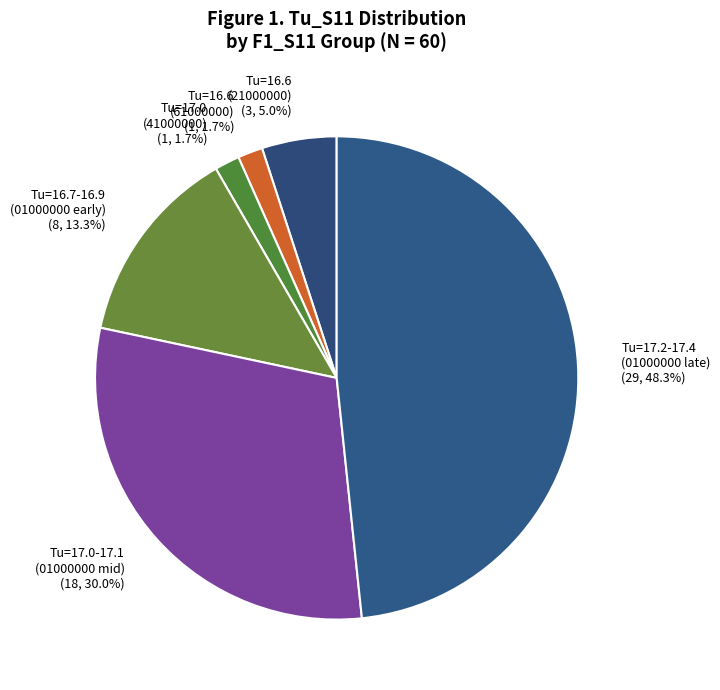

What is the total percentage of Tu=16.7-16.9 (01000000 early) and Tu=16.6 (61000000)?

15.0%